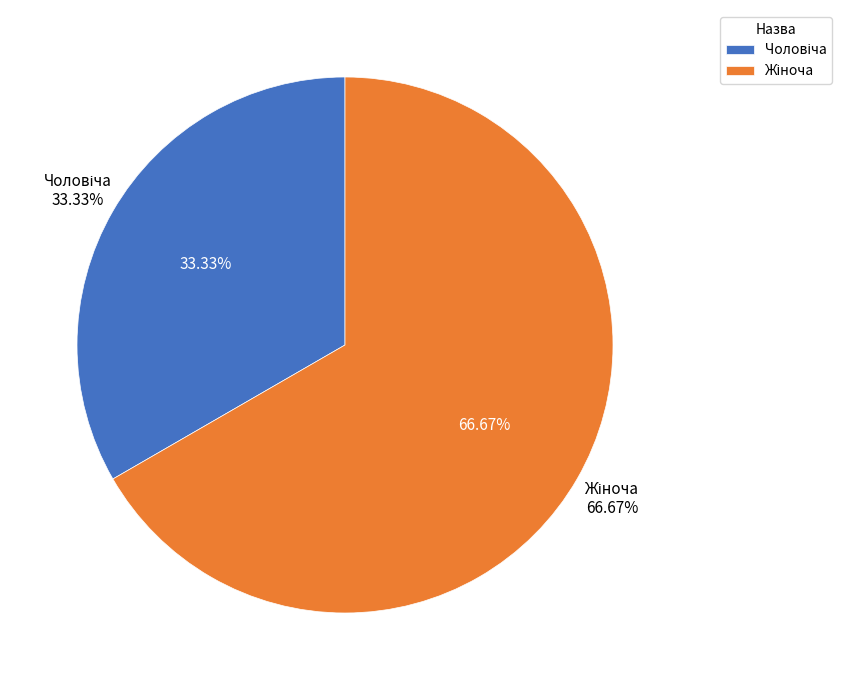

True or false: Чоловіча accounts for 47% of the total.

False